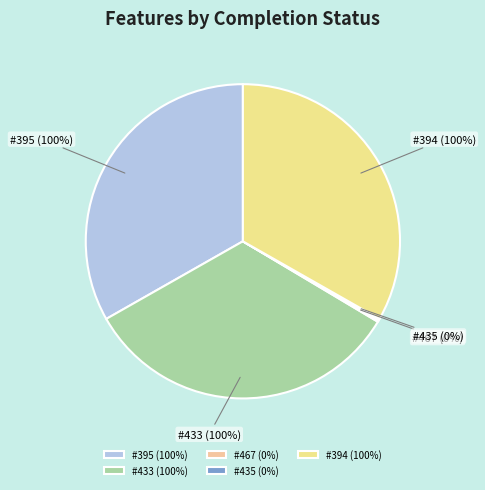

Is 467 the majority of the pie?

No